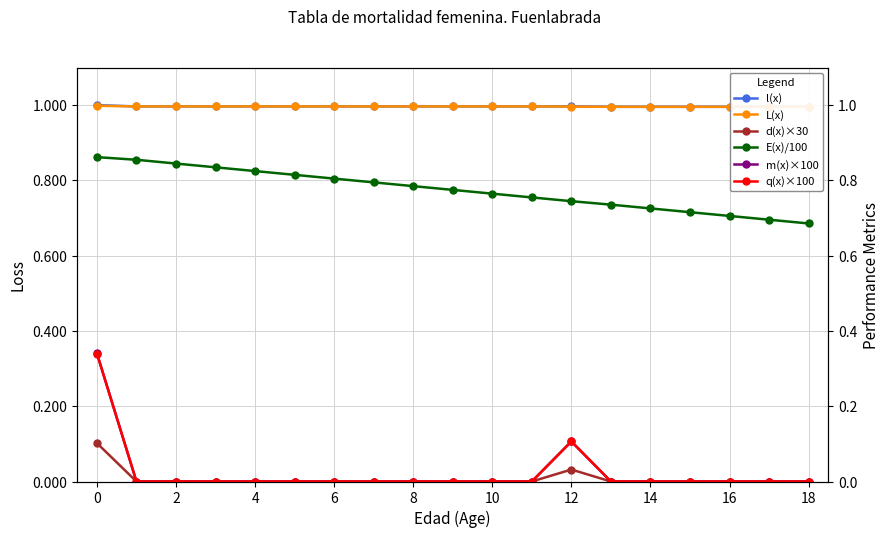

What is the average value of the l(x) series?

1.0